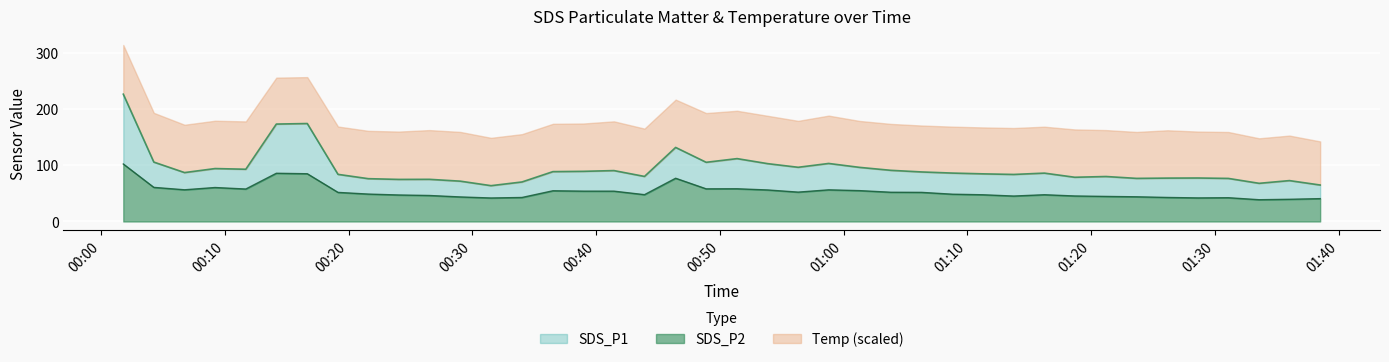

What is the label of the 9th point from the right?

2023/03/01 01:18:41